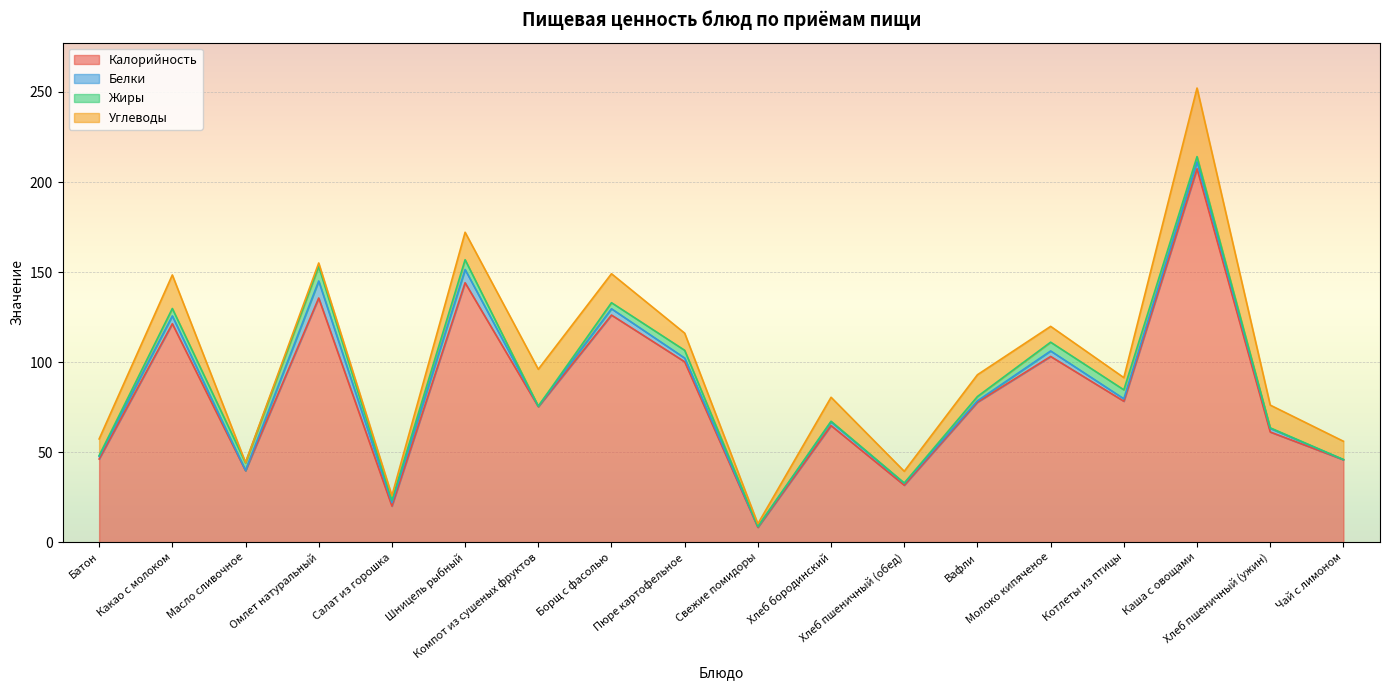

Which series has the largest range (max minus min)?

Калорийность